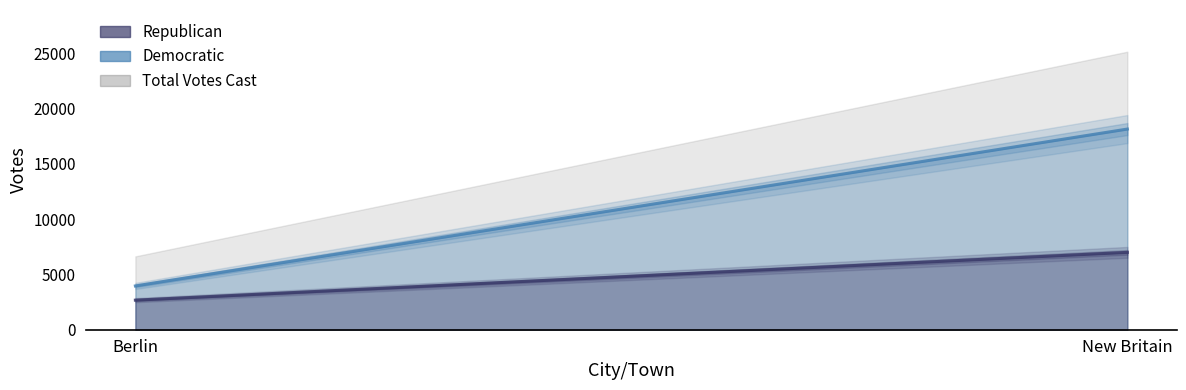

Is the value of Republican at Berlin greater than the value of Total Votes Cast at New Britain?

No